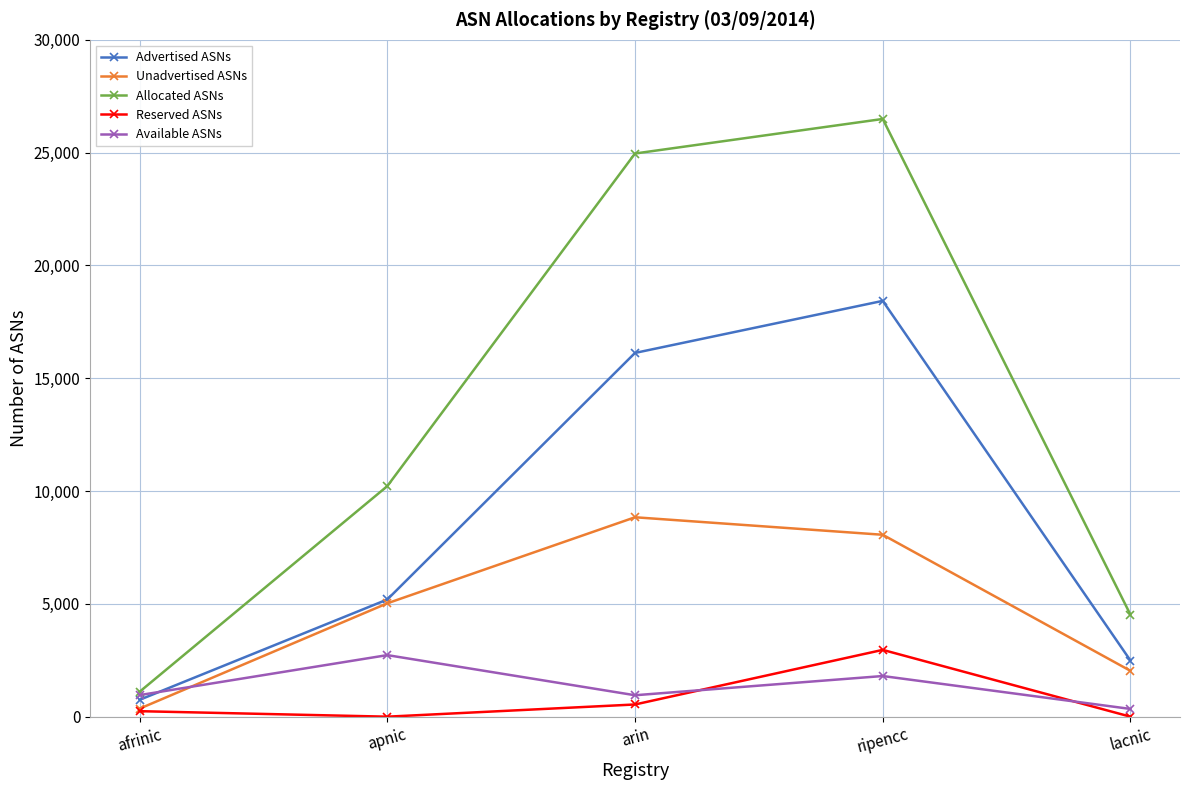

Where is Advertised ASNs nearest to the value 9588?

apnic